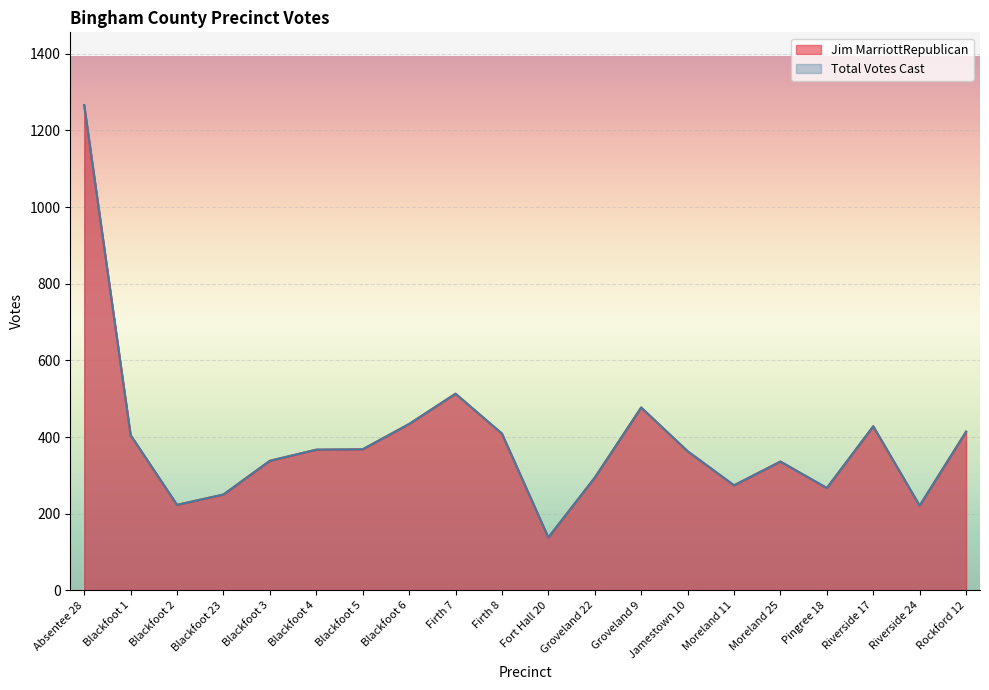

Rank the series by their maximum value, from highest to lowest.

Jim MarriottRepublican, Total Votes Cast